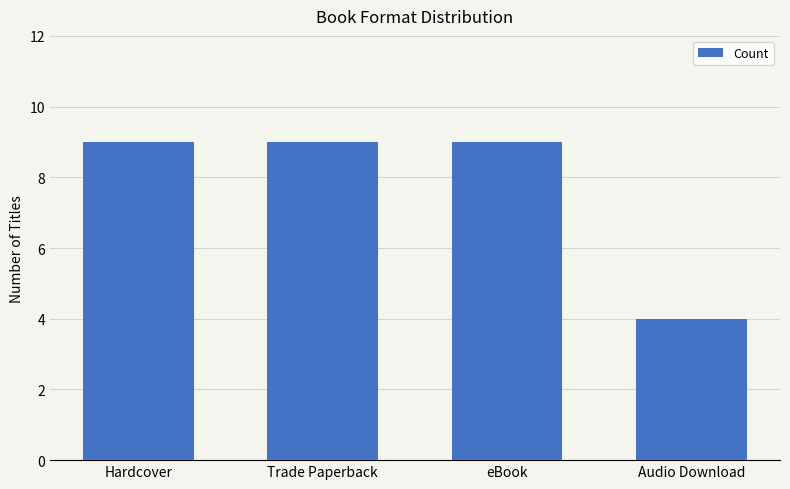

What is the sum of all values?

31